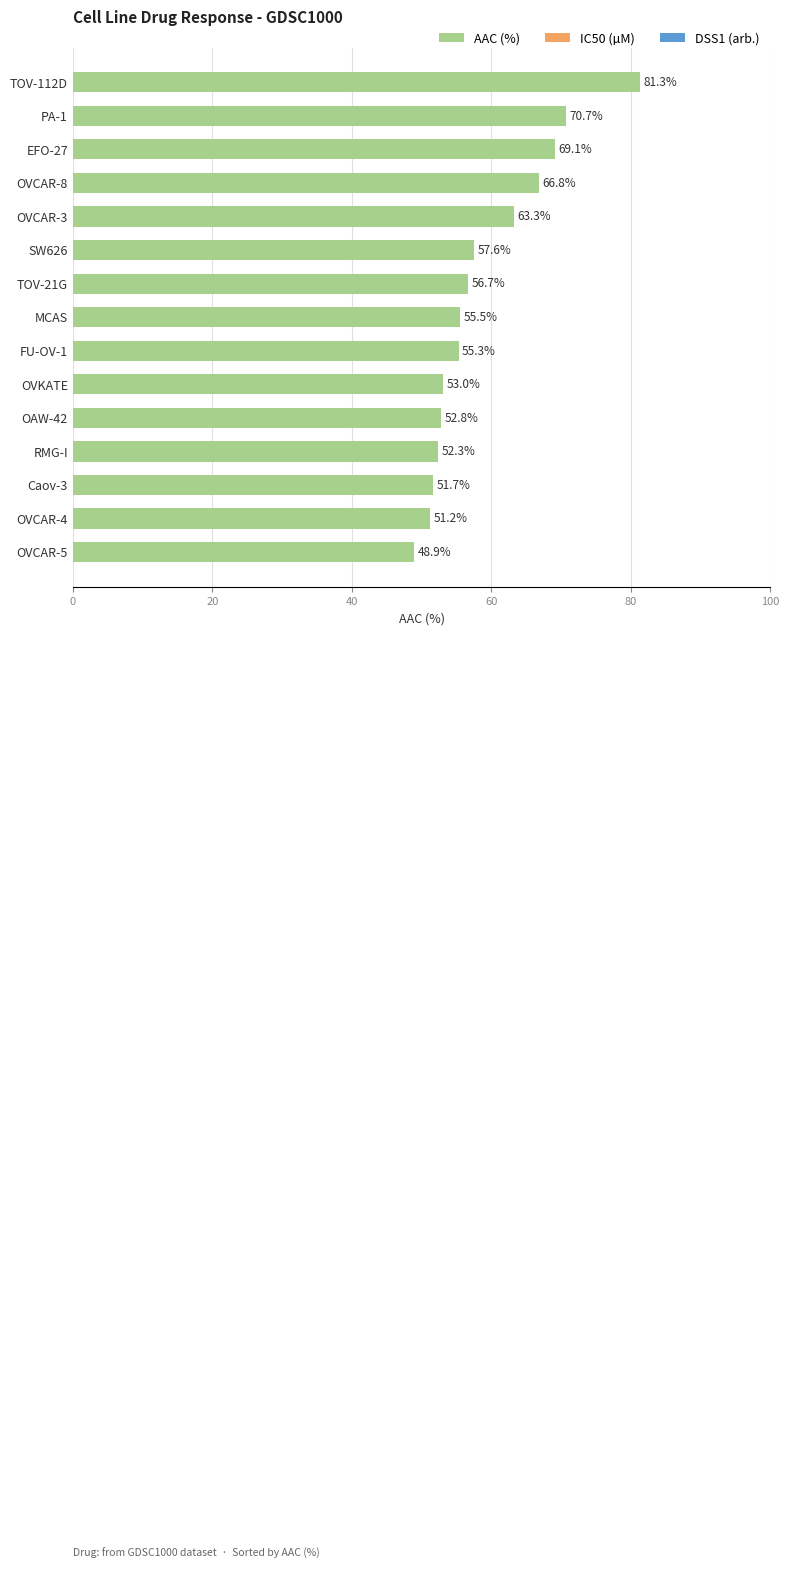

What is the greatest value displayed?

81.3